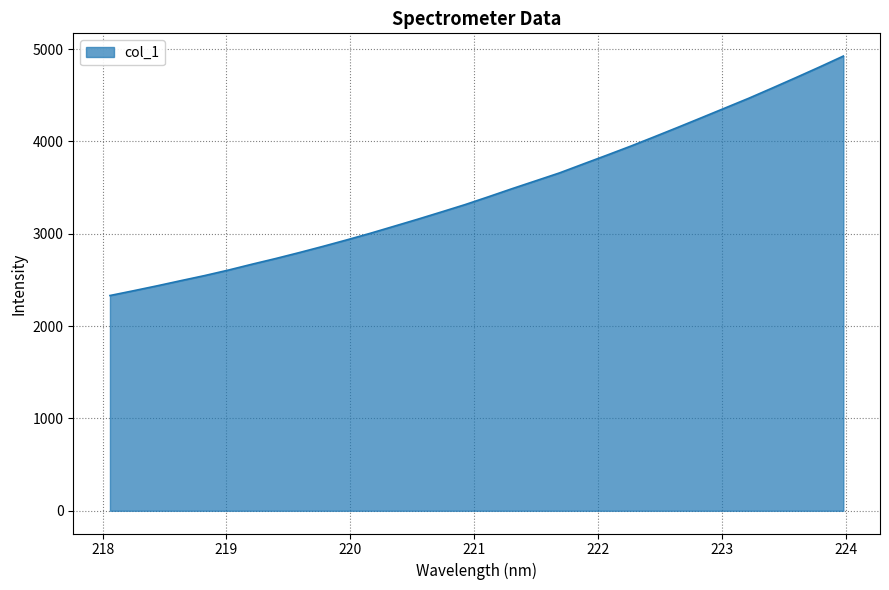

What is the maximum value shown in the chart?

4924.8